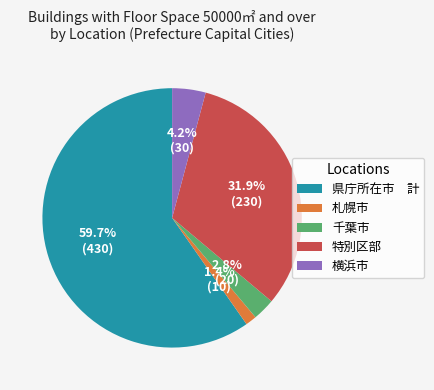

Is there a majority slice in this chart?

Yes